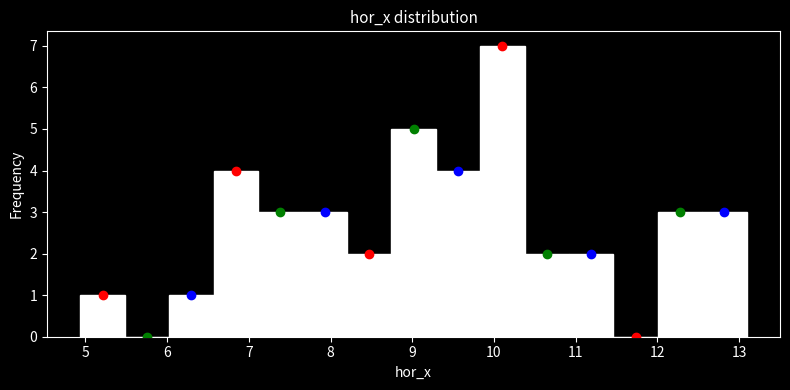

What is the height of the bar covering 6.6 to 7.1 on the x-axis? Neither the bar edges nor the heights are printed on the chart, so give them approximately, as read against the axes.

4